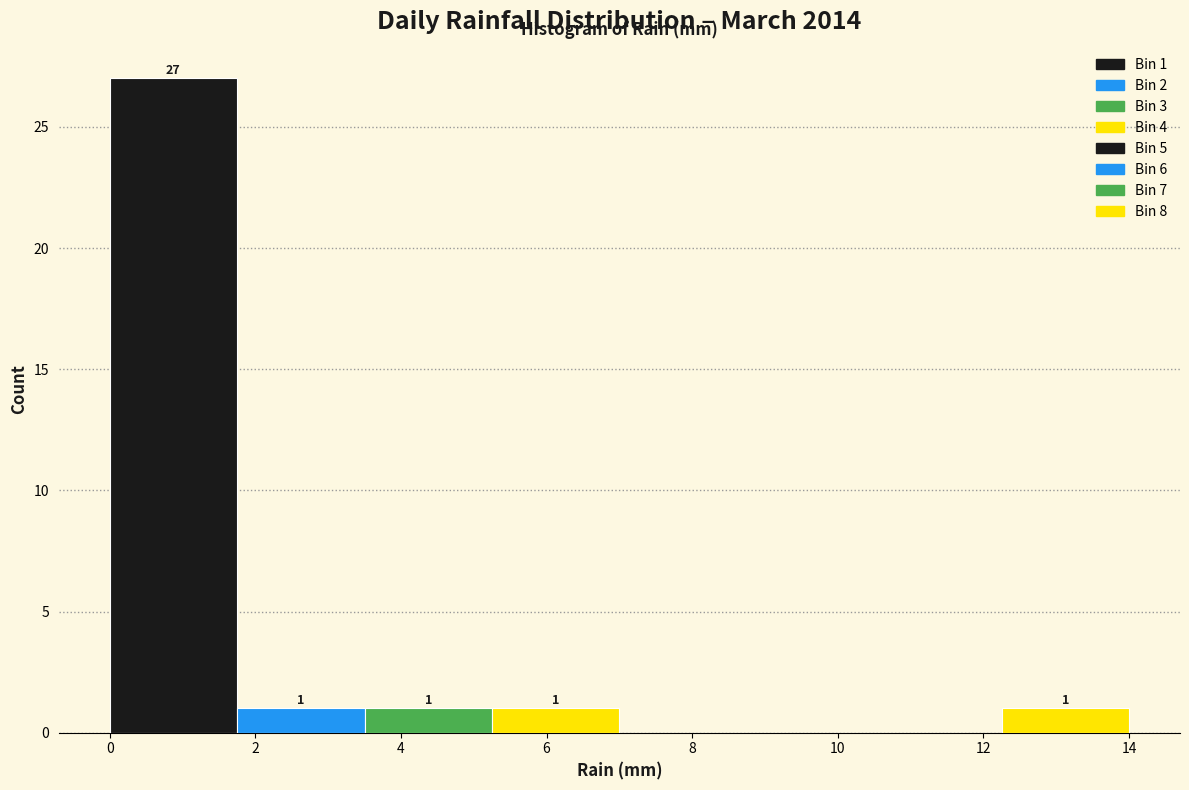

Which range on the x-axis has the tallest bar?

0.00 to 1.75